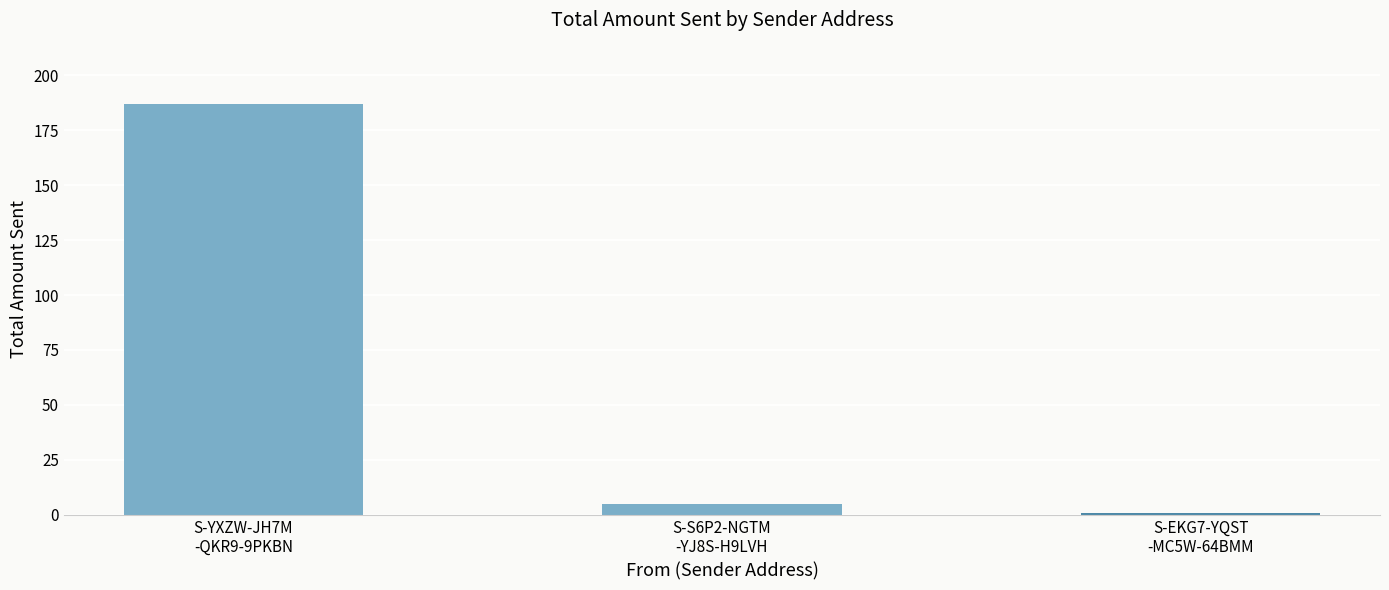

Does the chart contain stacked bars?

No